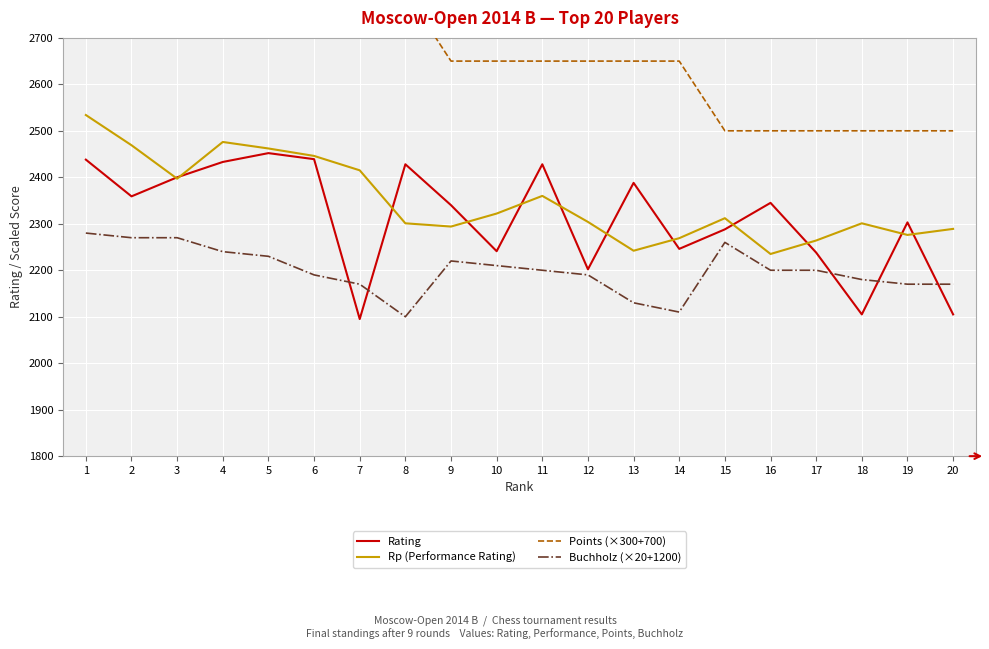

What is the value of the Rating point at the 7th from the left?

2095